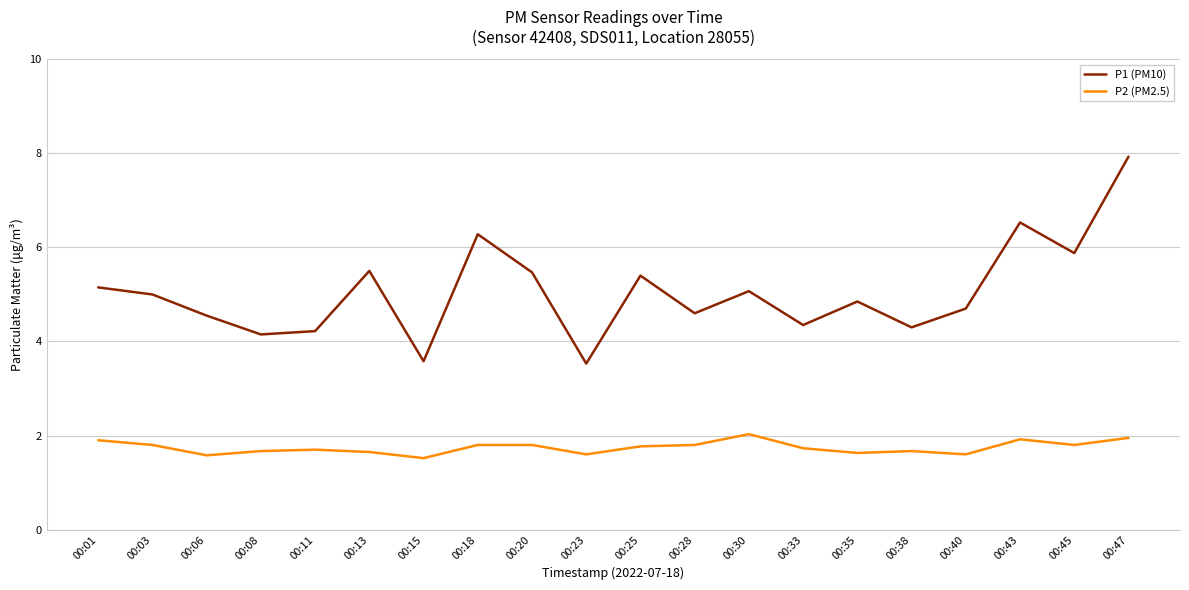

True or false: P2 (PM2.5) has a value of 0.8 at 00:06.

False